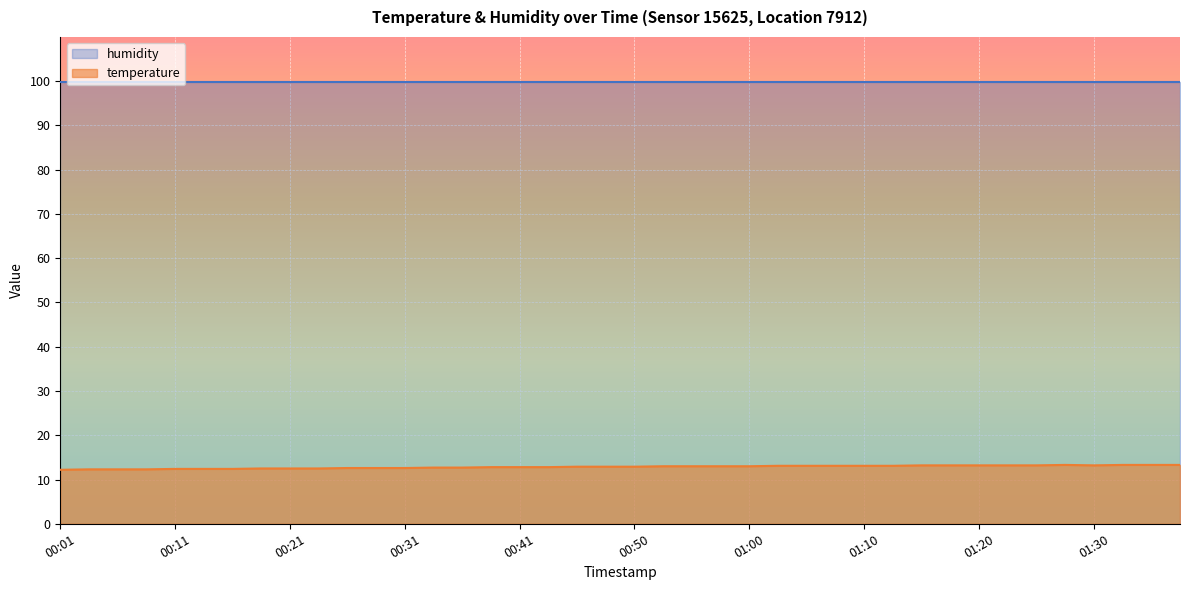

How many points are lower than both their immediate neighbors (excluding endpoints)?

1